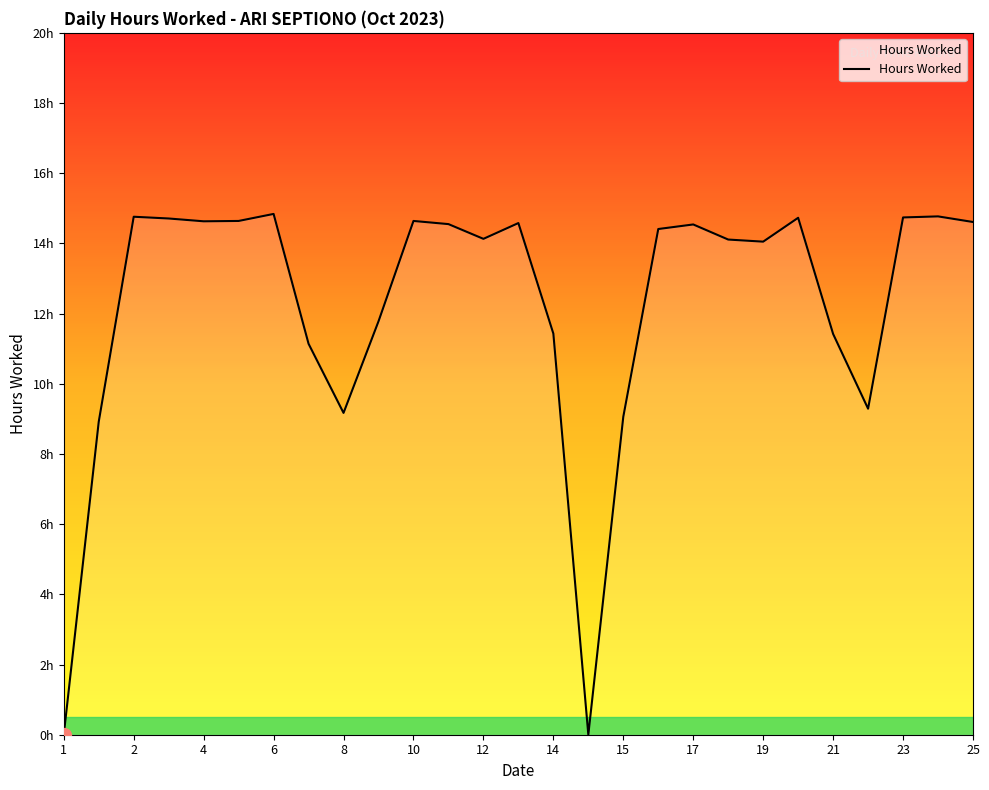

At which label is the value closest to 7?

2